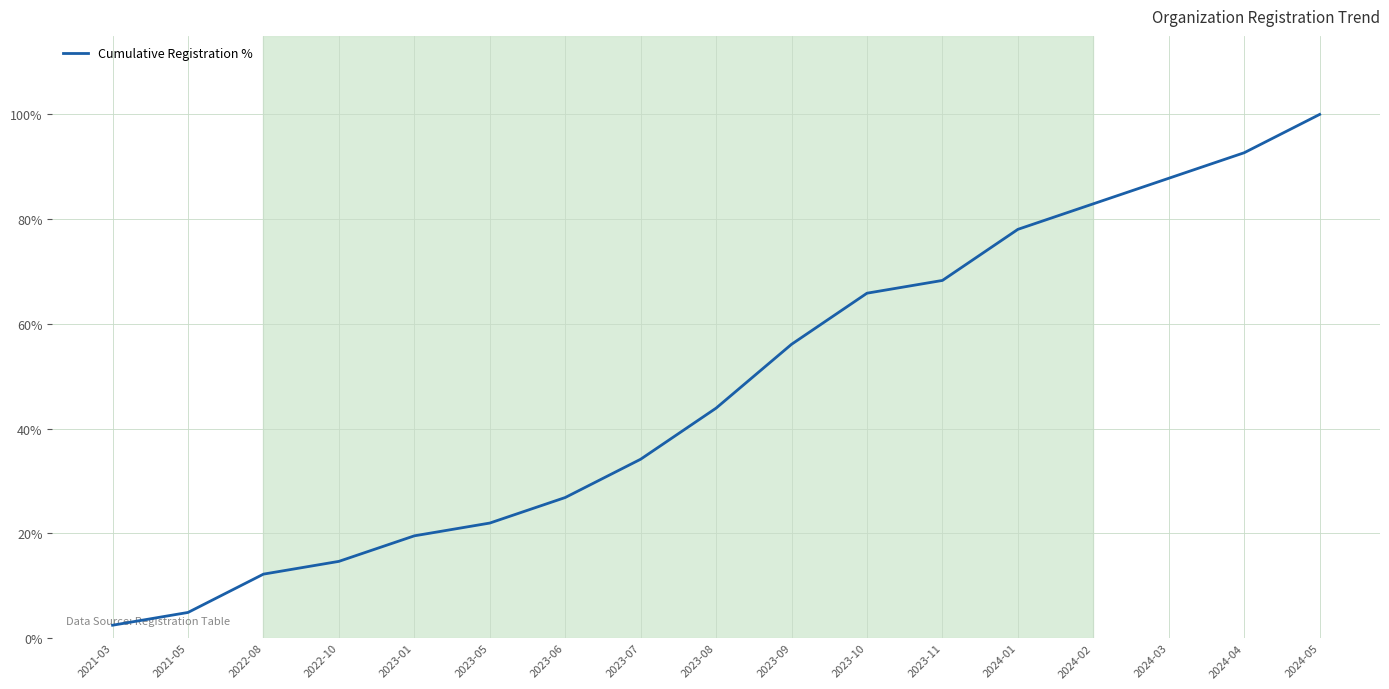

List the labels in order of value, smallest first.

2021-03, 2021-05, 2022-08, 2022-10, 2023-01, 2023-05, 2023-06, 2023-07, 2023-08, 2023-09, 2023-10, 2023-11, 2024-01, 2024-02, 2024-03, 2024-04, 2024-05